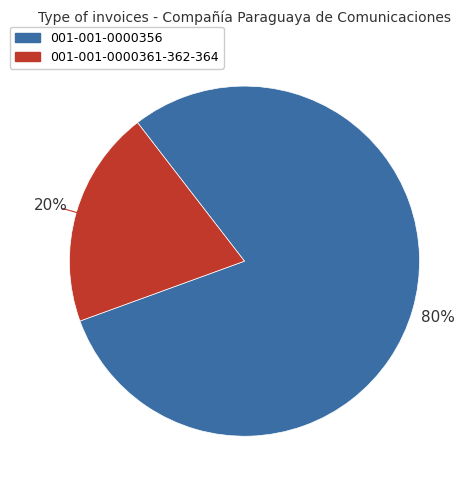

Combined, do 001-001-0000356 and 001-001-0000361-362-364 account for over 50%?

Yes